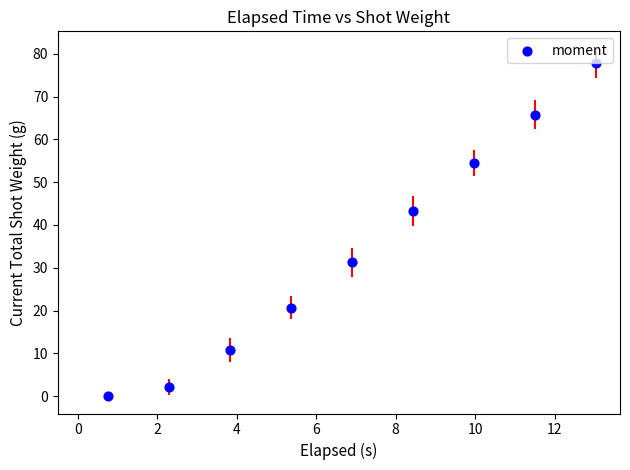

What is the average Y value?

34.0